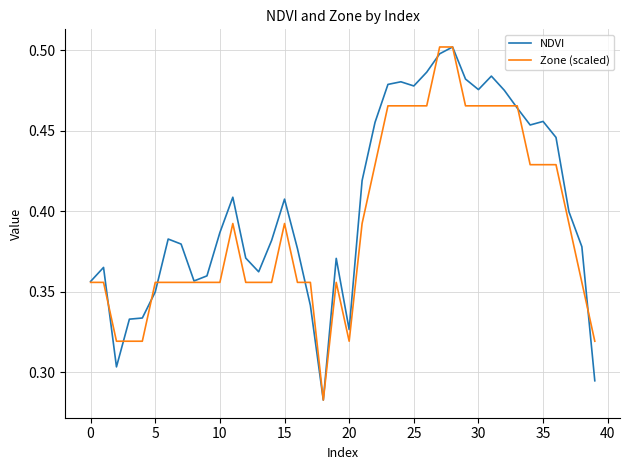

Which series has the largest total across all categories?

NDVI